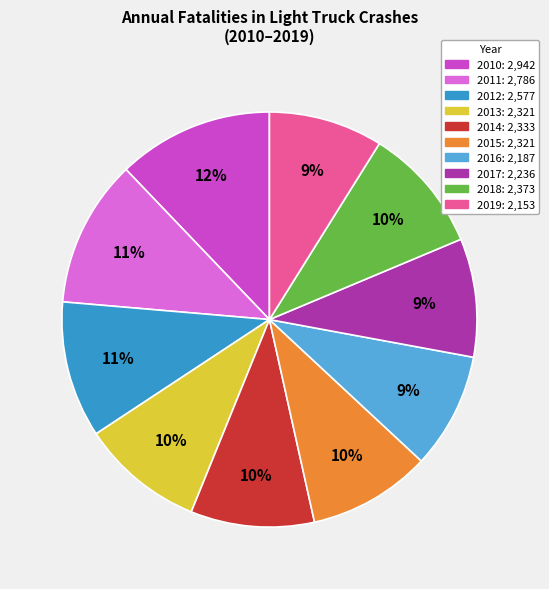

To the nearest percent, what portion does 2014 represent?

10%